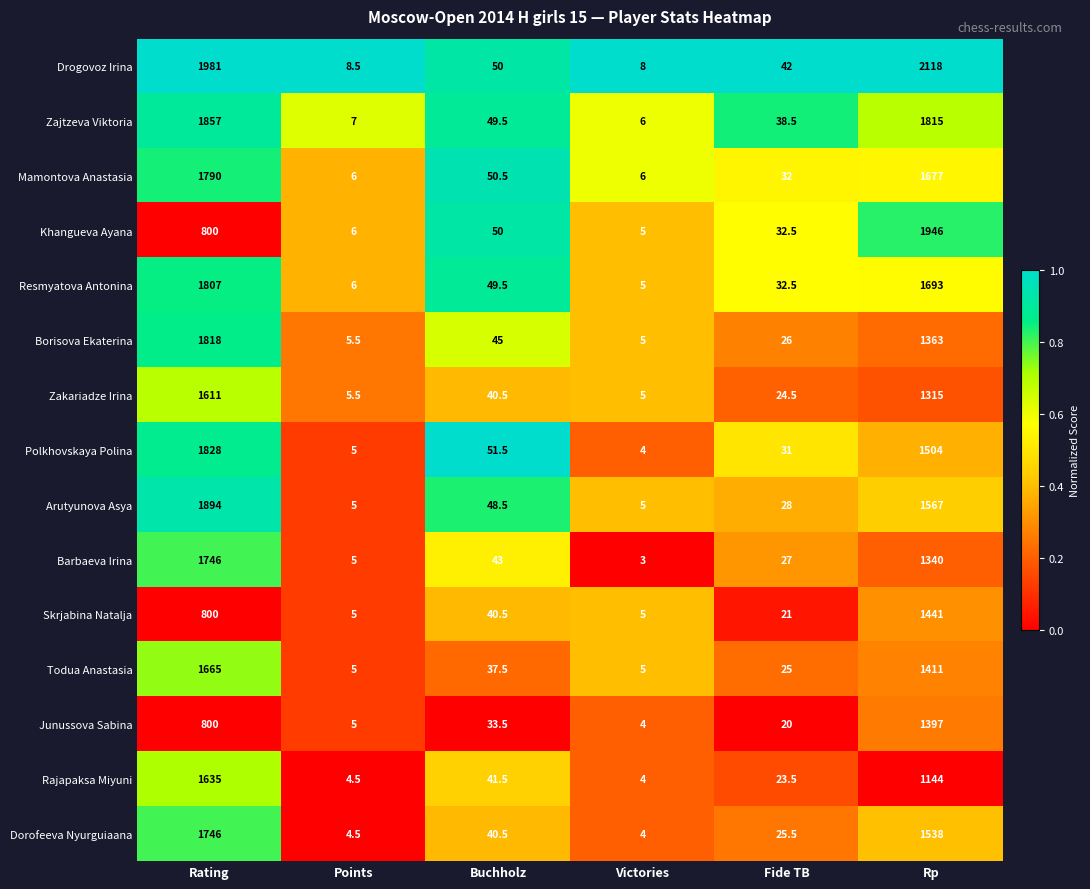

Read the Polkhovskaya Polina value at Fide TB.

31.0